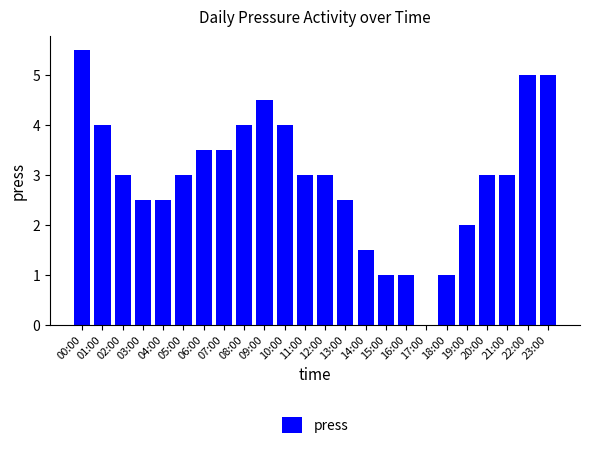

What is the sum of all values?

71.0